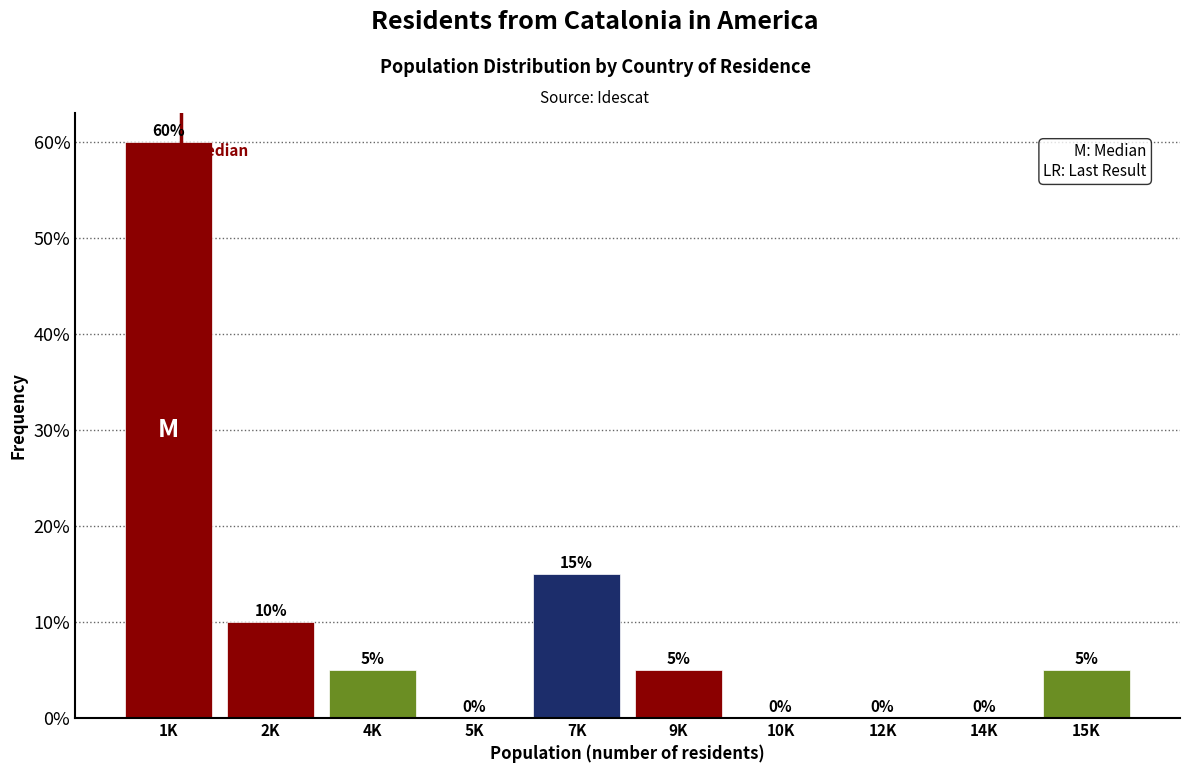

Reading right to left, what are all the values shown in this chart?

15K=5	14K=0	12K=0	10K=0	9K=5	7K=15	5K=0	4K=5	2K=10	1K=60